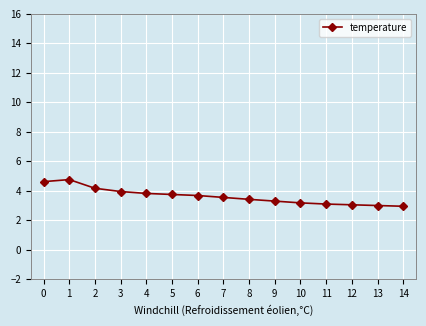

What is the smallest value displayed?

3.0